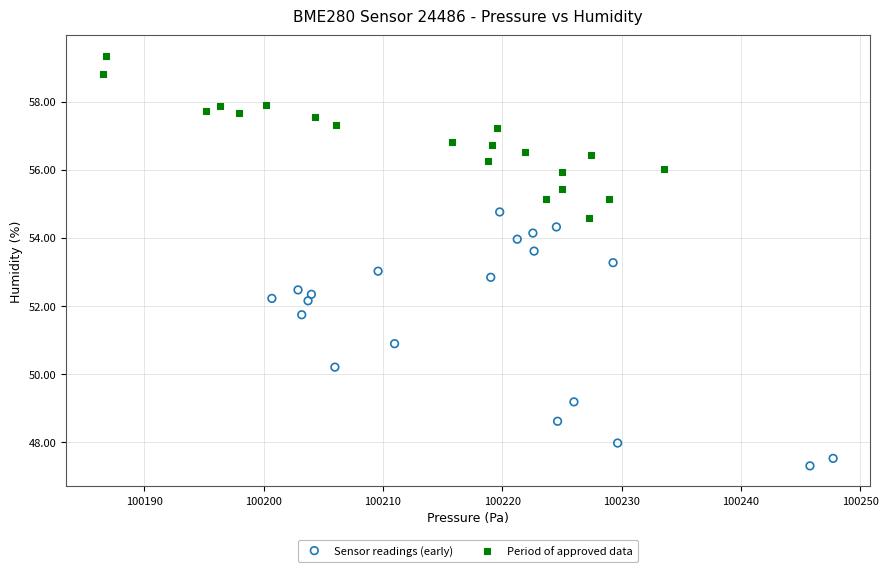

What are all the series names shown in the legend?

Sensor readings (early), Period of approved data